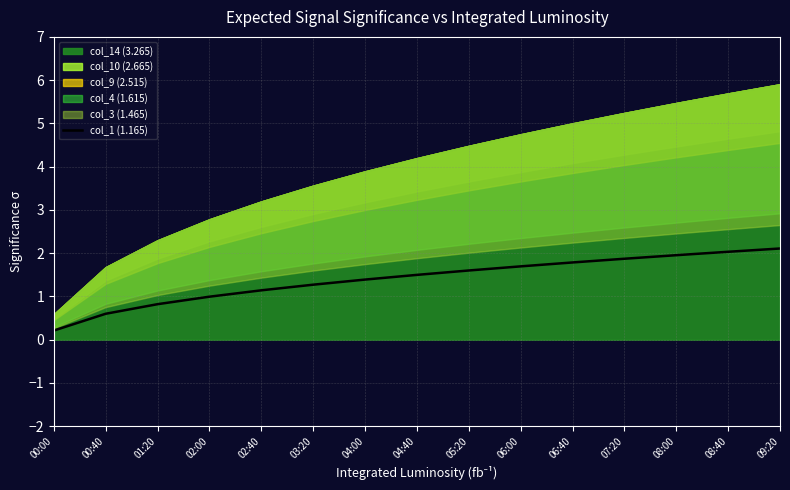

Which label corresponds to the smallest value in the chart?

00:00